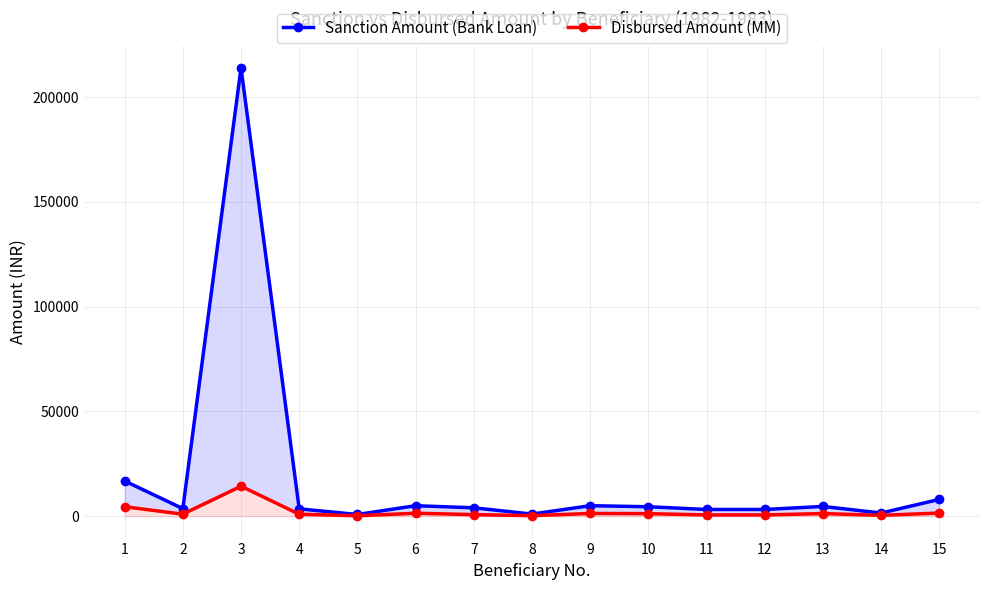

Reading left to right, transcribe all the data shown in this chart.

Sanction Amount (Bank Loan): 16800	3600	214000	3500	800	5000	4000	1000	5000	4500	3200	3200	4650	1500	8000
Disbursed Amount (MM): 4500	960	14300	930	200	1400	750	245	1300	1200	600	600	1240	400	1500